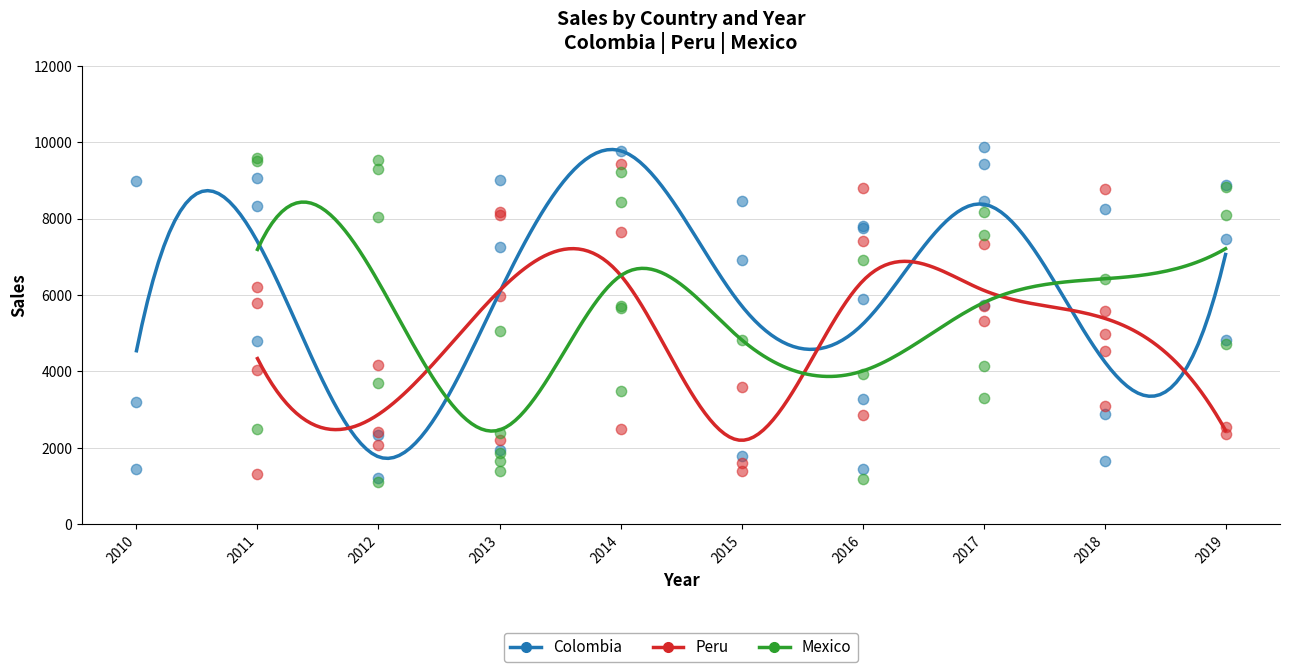

What are all the series names shown in the legend?

Colombia, Peru, Mexico